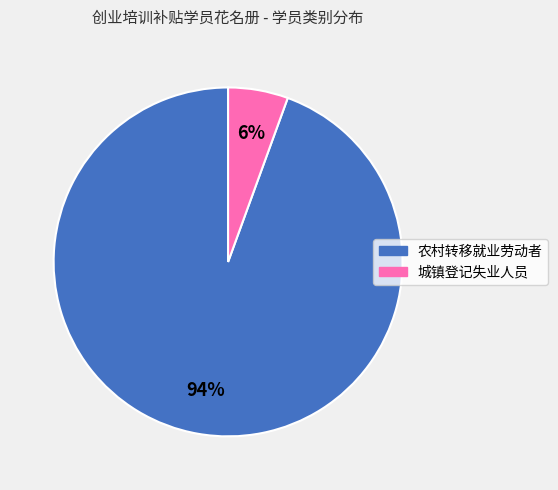

To the nearest percent, what is the combined percentage of 农村转移就业劳动者 and 城镇登记失业人员?

100%